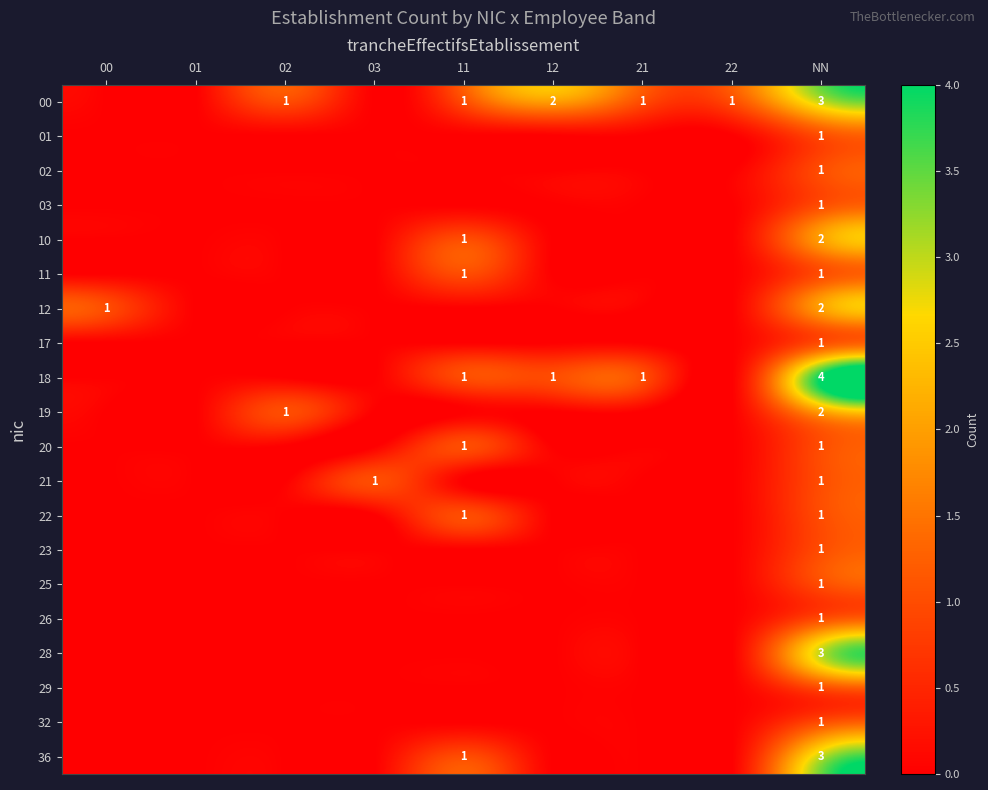

The value of 19 at NN is 2. True or false?

True